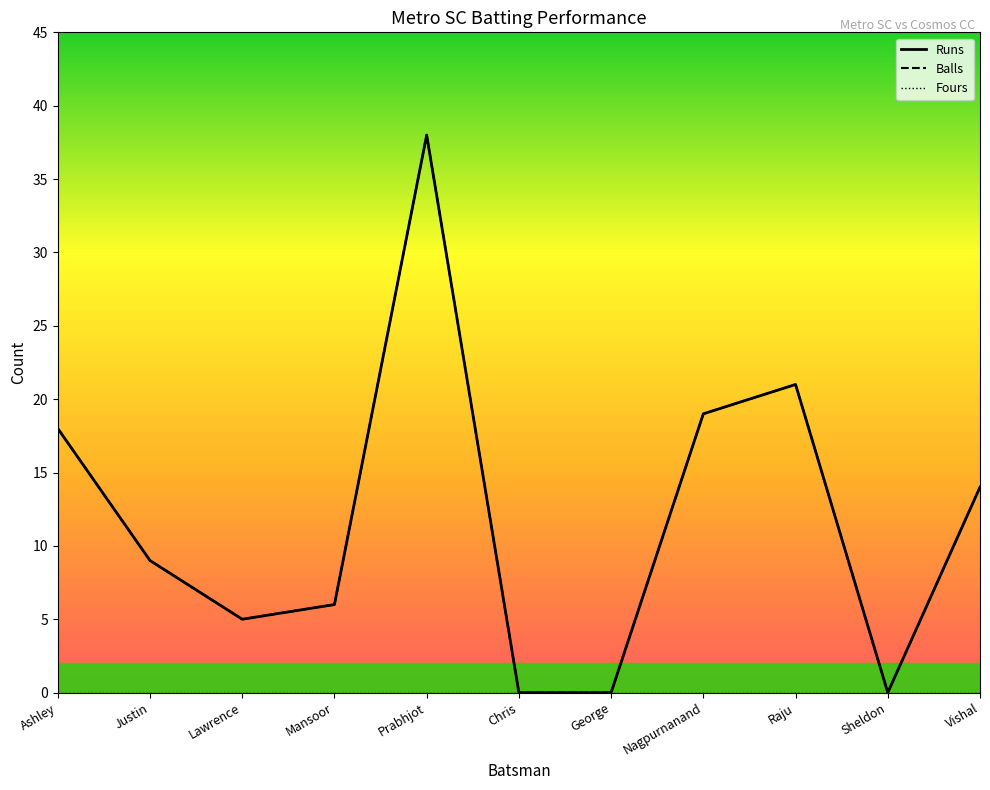

Does the chart display data point markers on the line(s)?

No